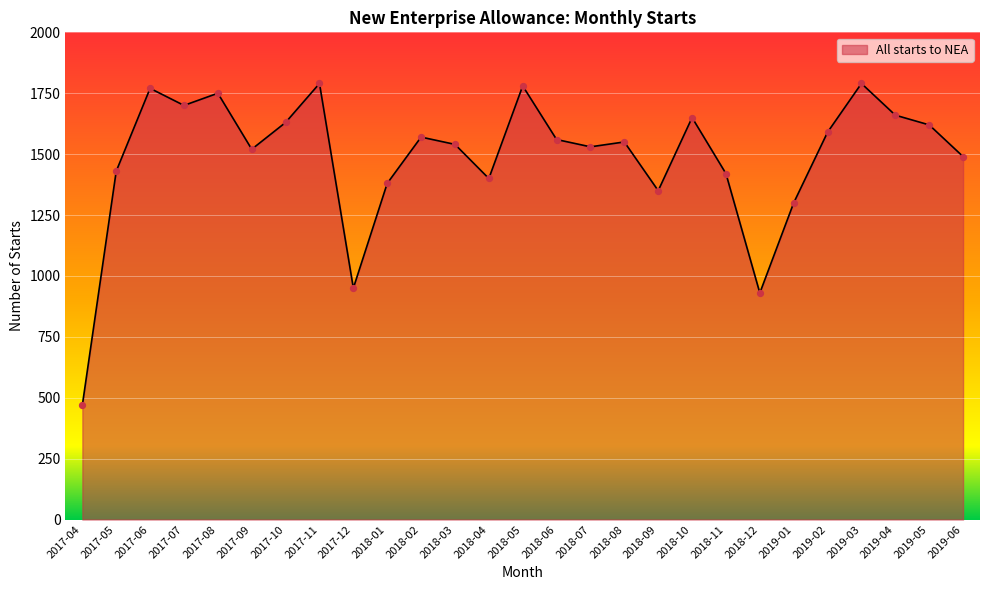

What is the ratio of the value at 2018-02 to the value at 2018-01?

1.1